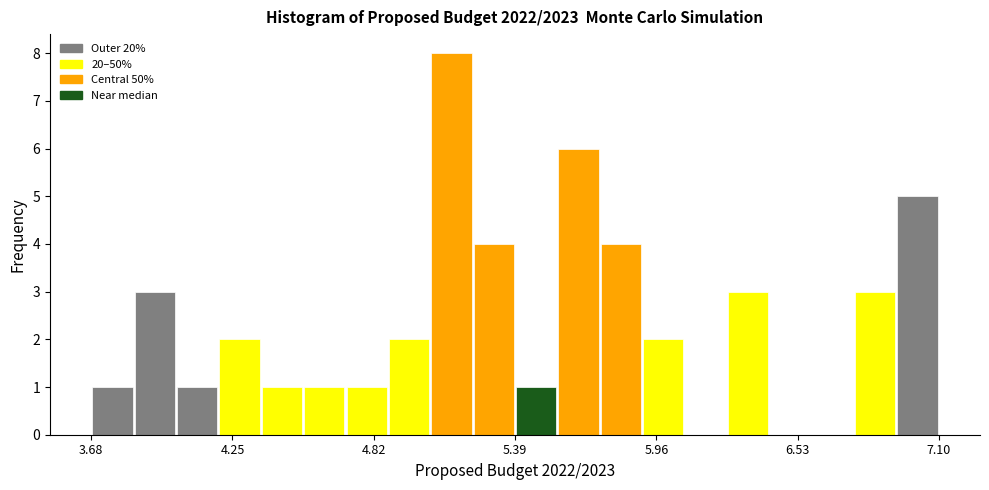

Around what value on the x-axis is the tallest bar? Give the approximate position of its centre, as read against the axis.

5.1